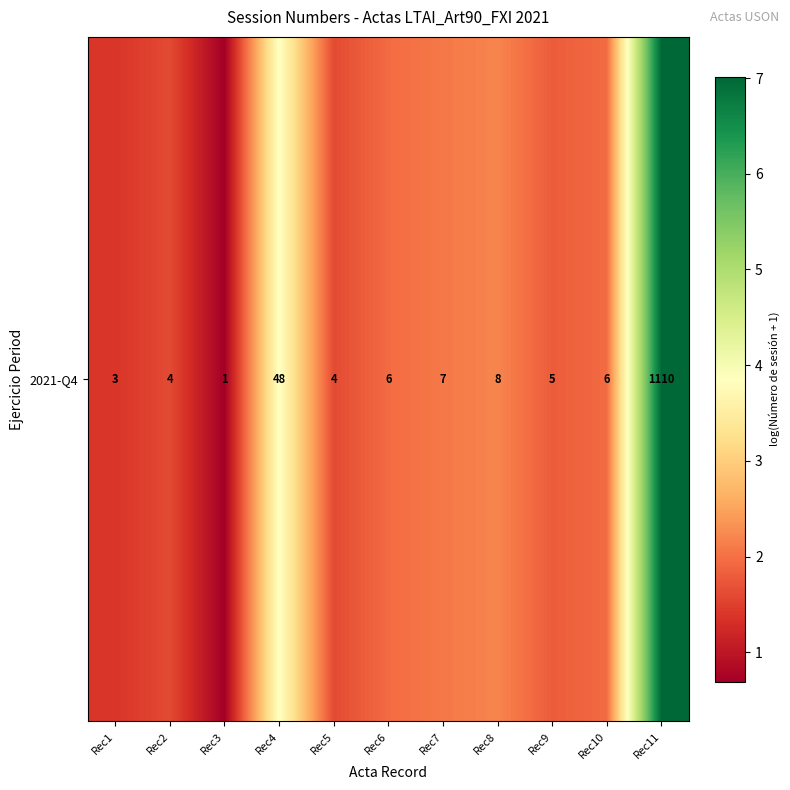

Where does the data first go above 1?

Rec1